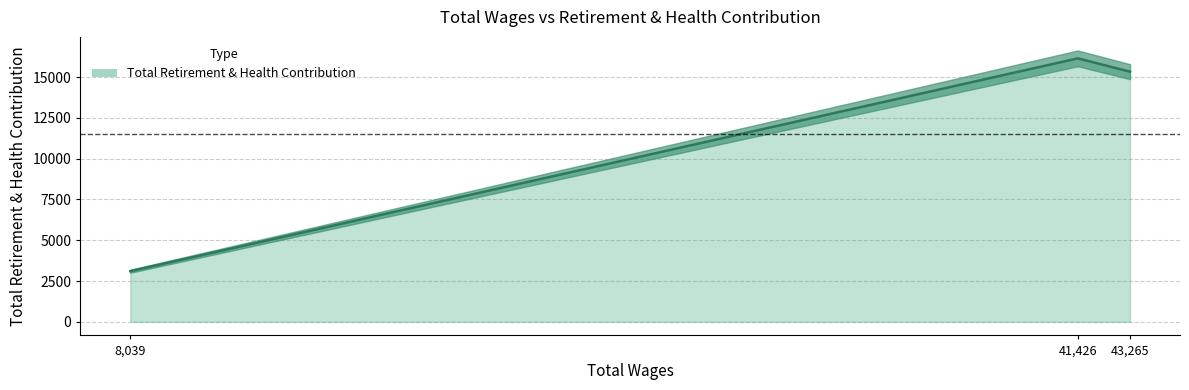

List the labels in order of value, smallest first.

8039.0, 43265.0, 41426.0